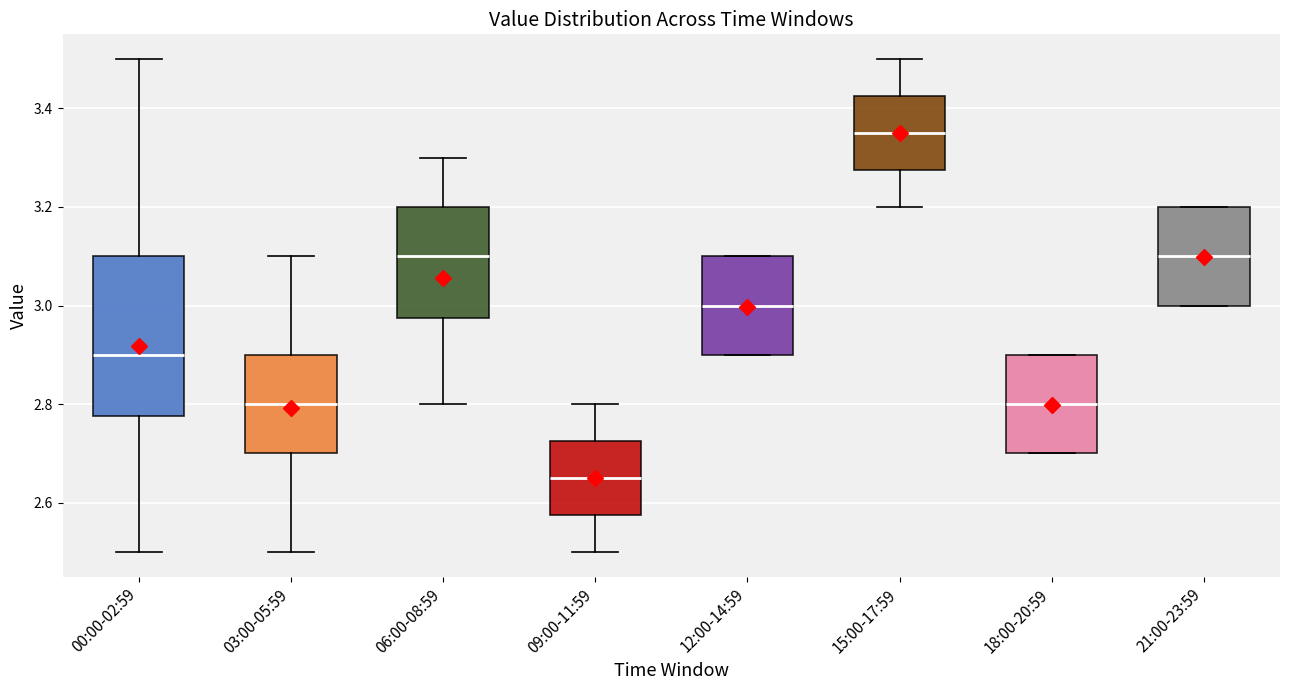

Which box's median line is the highest?

15:00-17:59